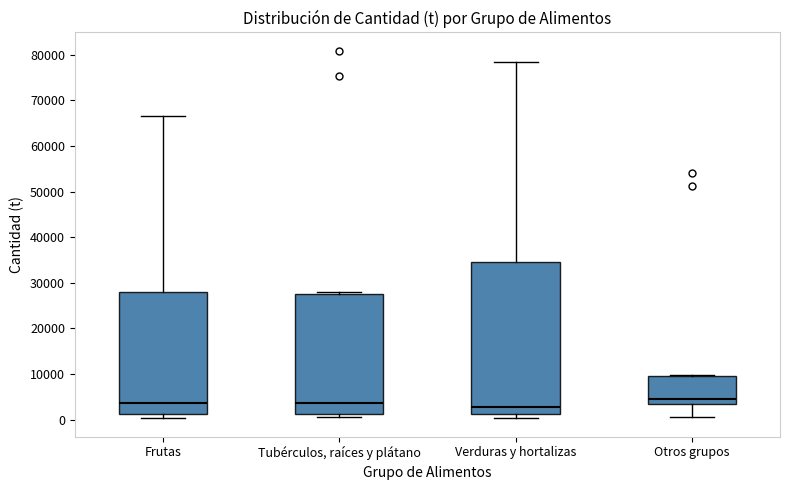

Reading left to right, read every box against the y-axis: the position of its median line, the range the box covers, and the ends of its whiskers. The values are not printed on the chart, so give them approximately, as read against the axis.

Frutas: median 4000, box 1000 to 28000, whiskers 0 to 67000
Tubérculos, raíces y plátano: median 4000, box 1000 to 28000, whiskers 1000 (just below the box's lower edge) to 28000 (just above the box's upper edge)
Verduras y hortalizas: median 3000, box 1000 to 35000, whiskers 0 to 78000
Otros grupos: median 5000, box 3000 to 10000, whiskers 1000 to 10000